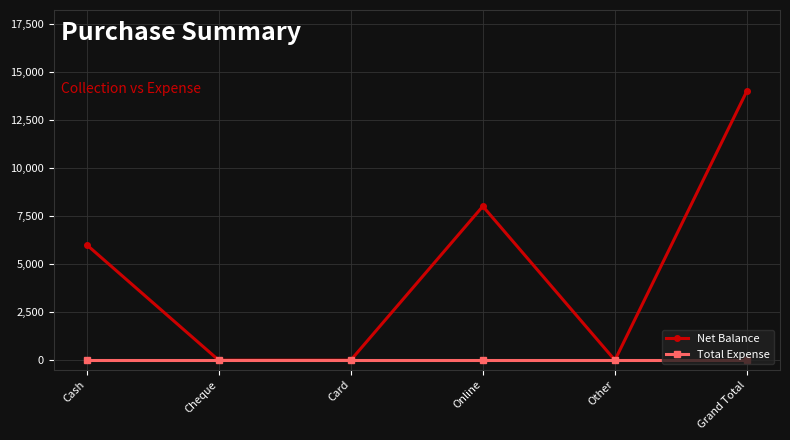

Is this an area chart (filled region under the line)?

No